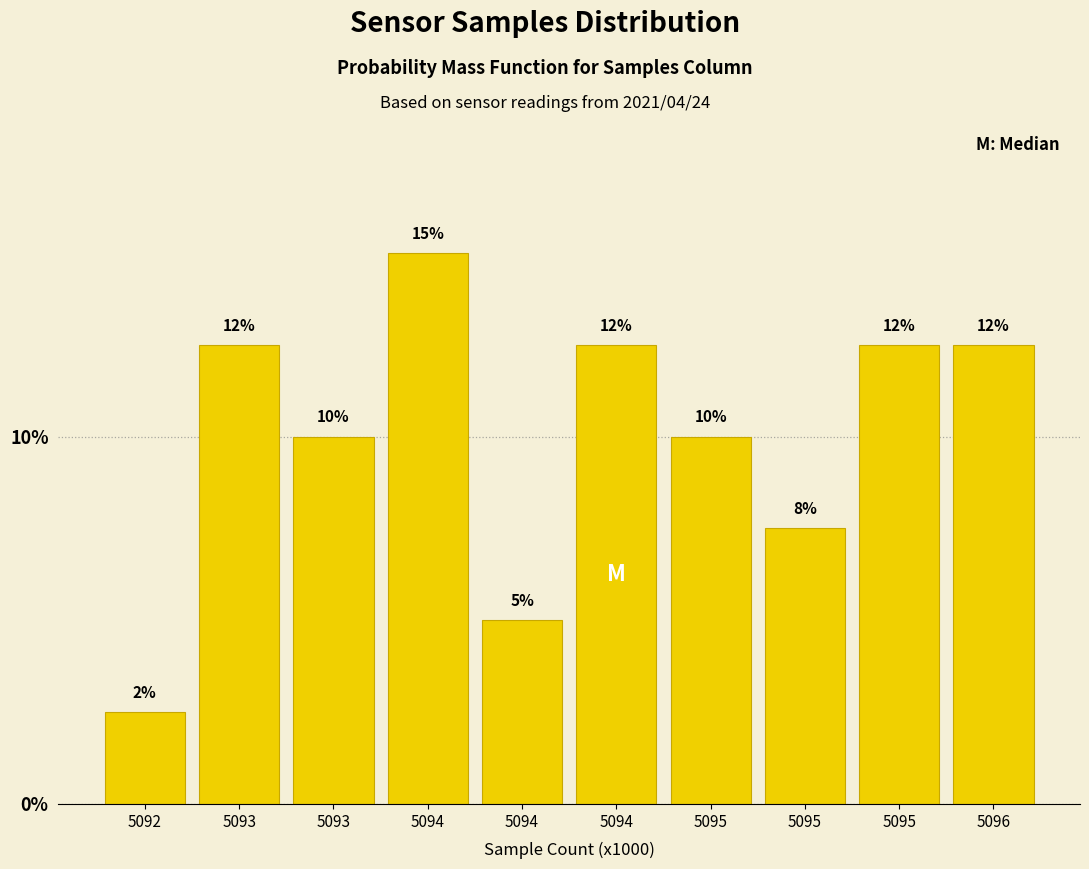

Are the bars horizontal?

No